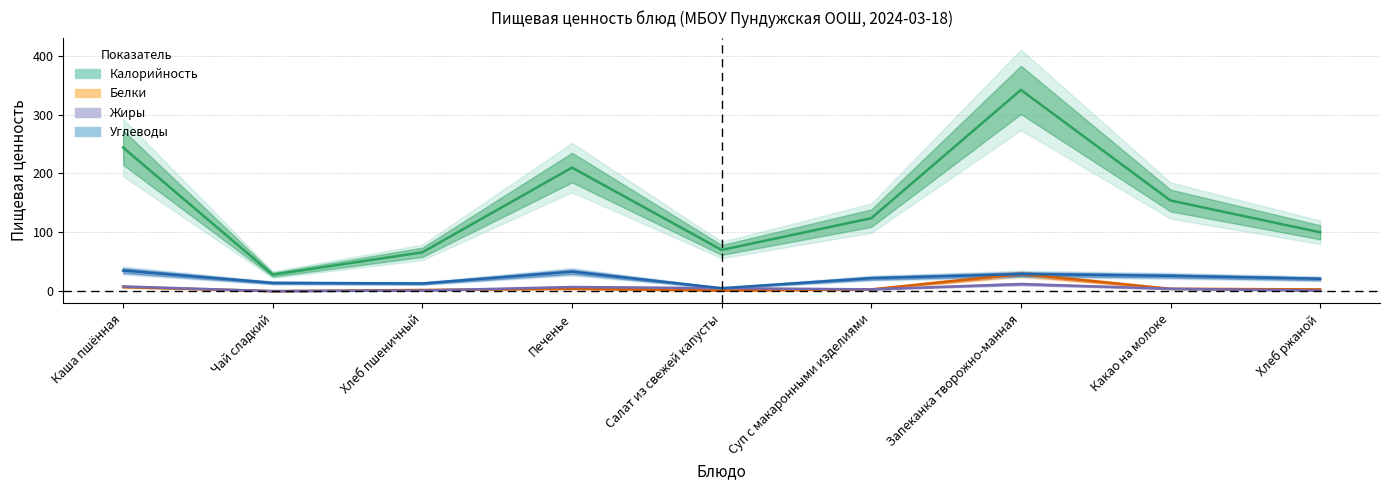

What is the difference between the highest and lowest values at Каша пшённая?

237